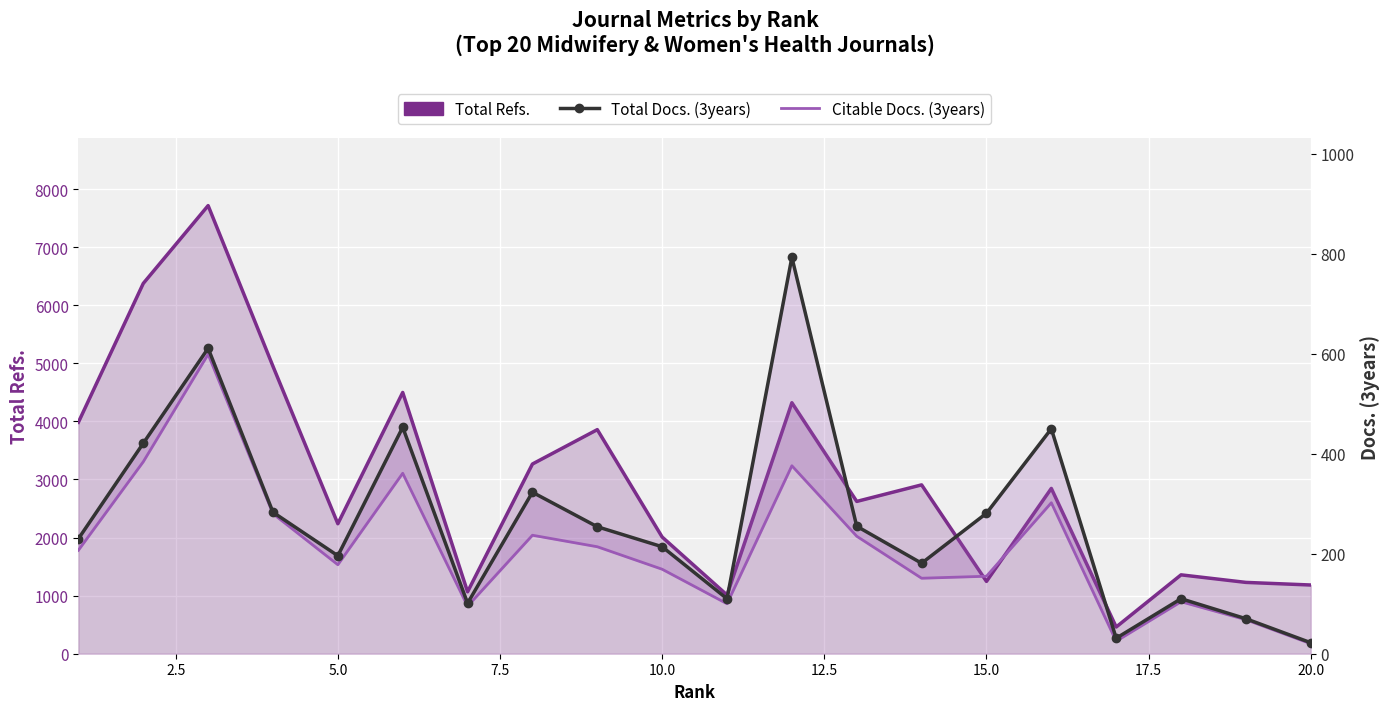

What is the value of the Total Docs. (3years) point at the 8th from the left?

323